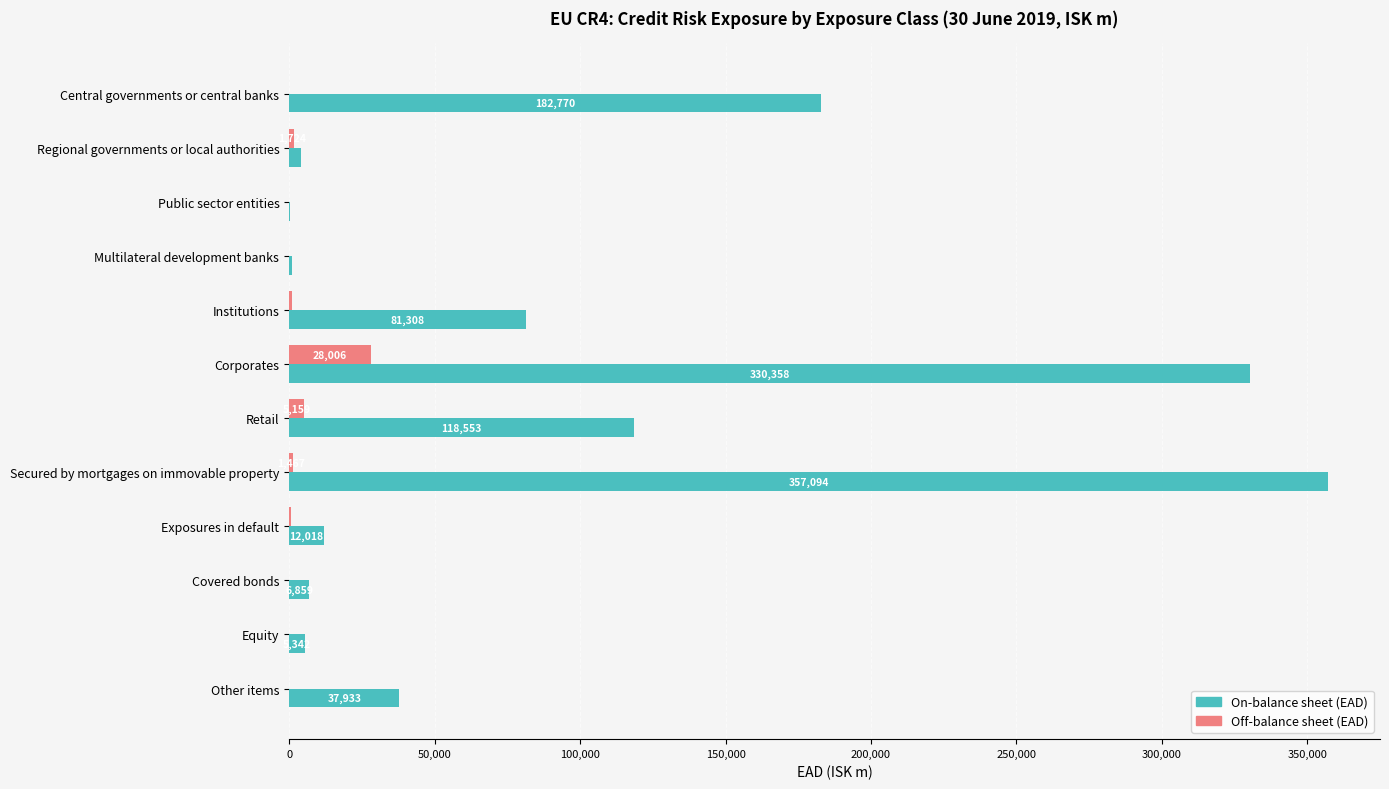

At which category does the chart reach its peak across all series?

Secured by mortgages on immovable property